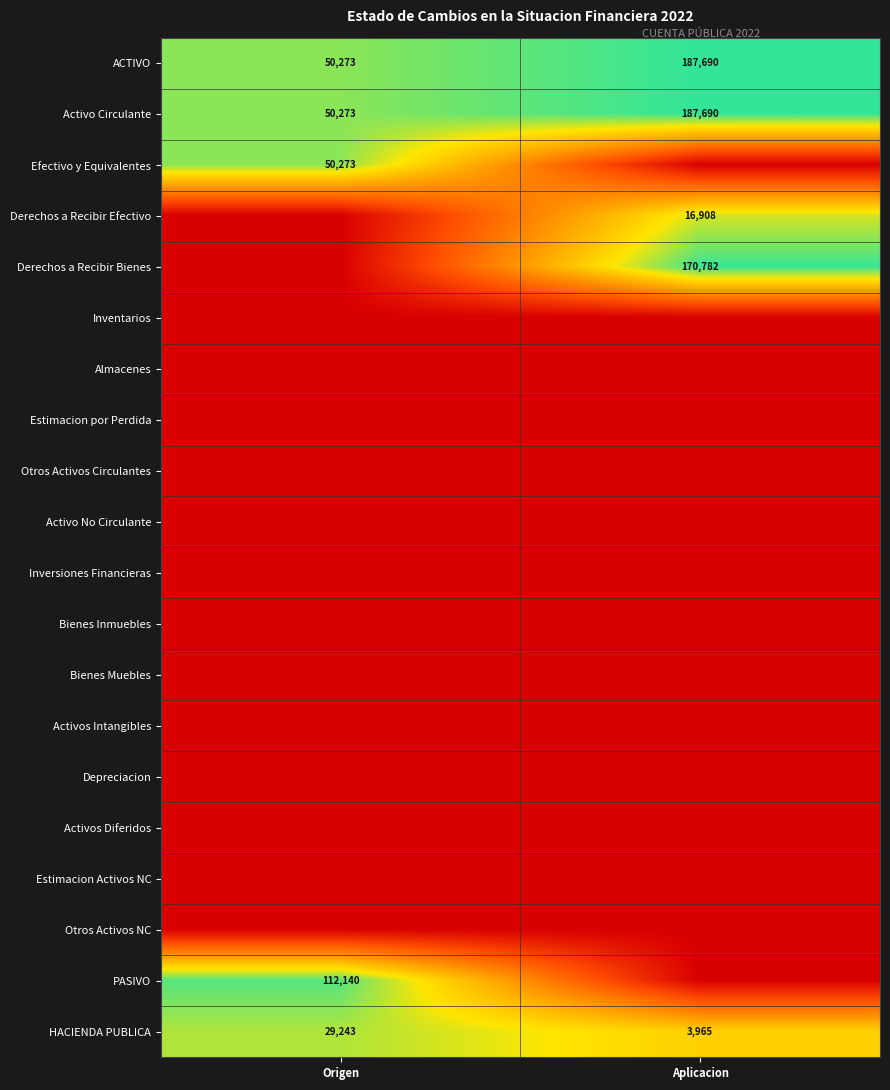

The Activo Circulante series shows 187690 at Aplicacion. True or false?

True